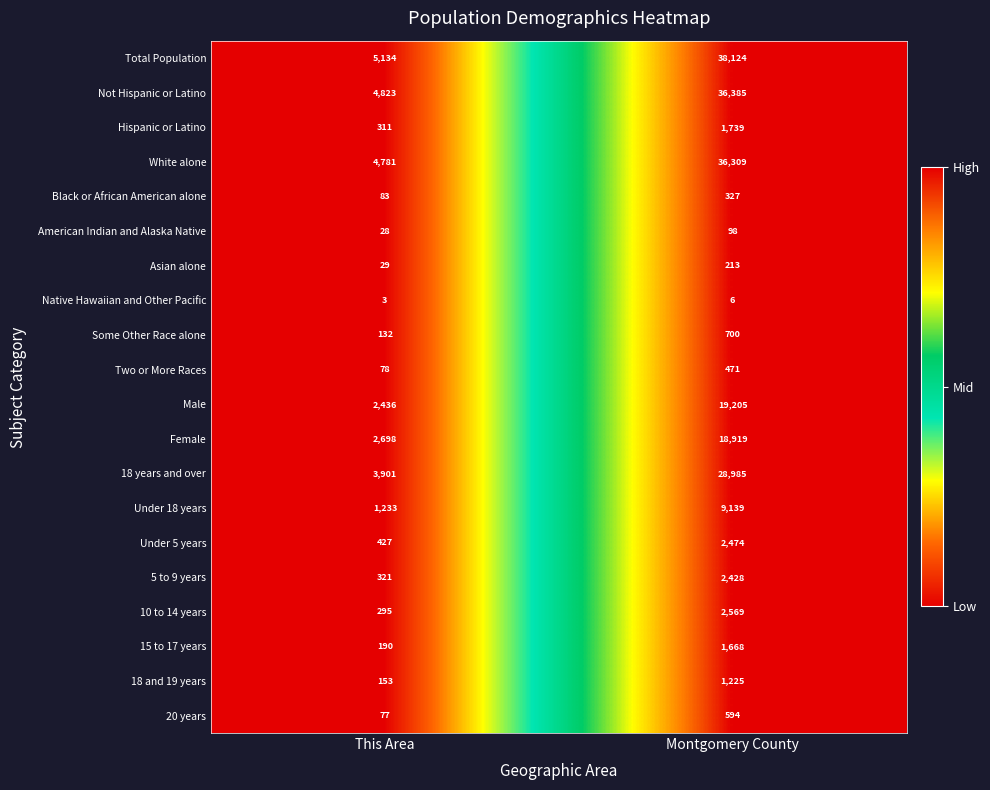

Between This Area and Montgomery County, which series saw the biggest shift?

Total Population